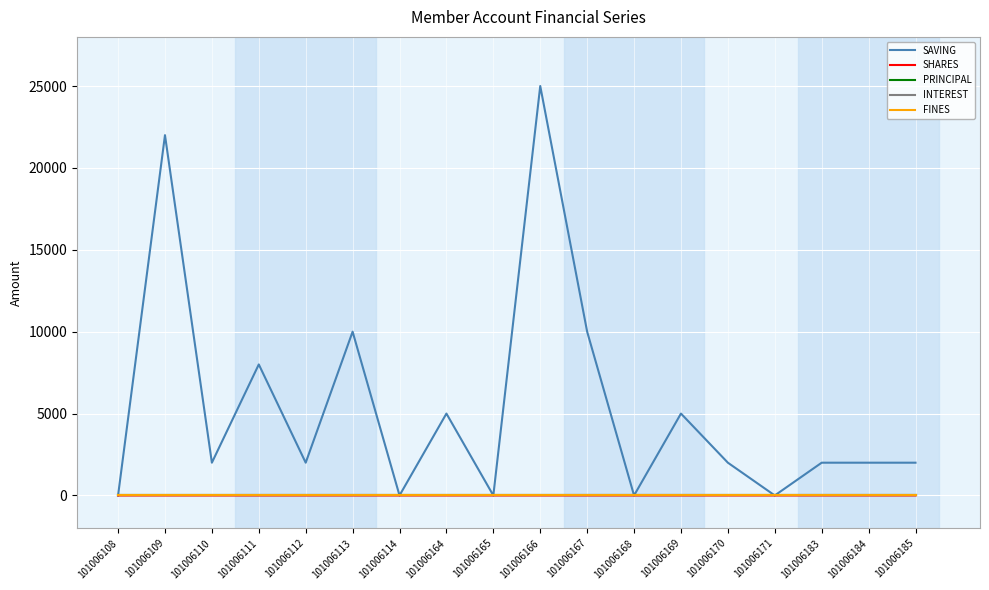

How many lines are shown in the chart?

5